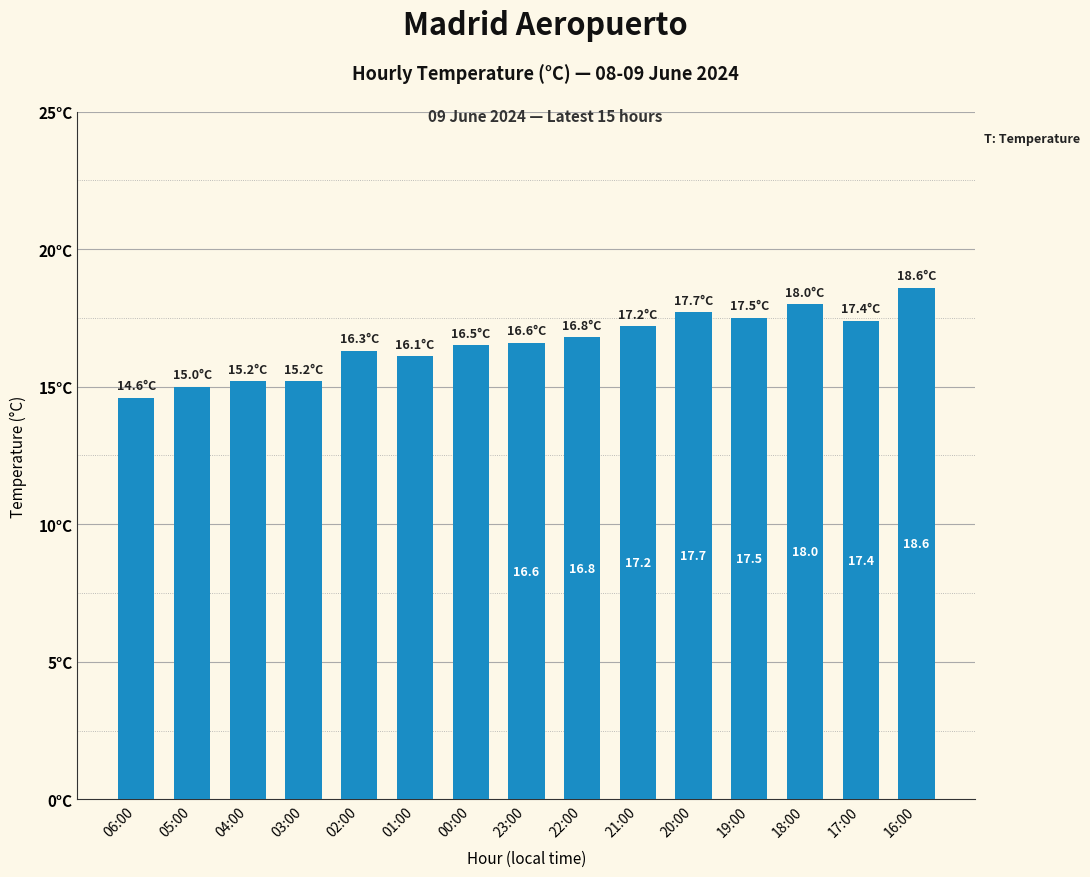

What is the label of the 4th bar from the right?

19:00